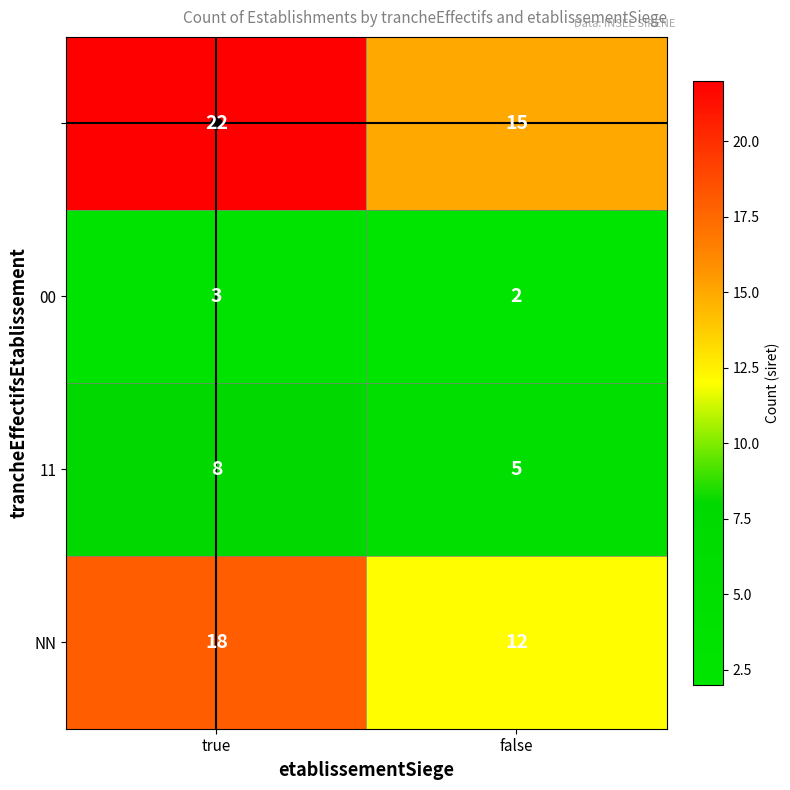

Which category has the highest value across all series?

true